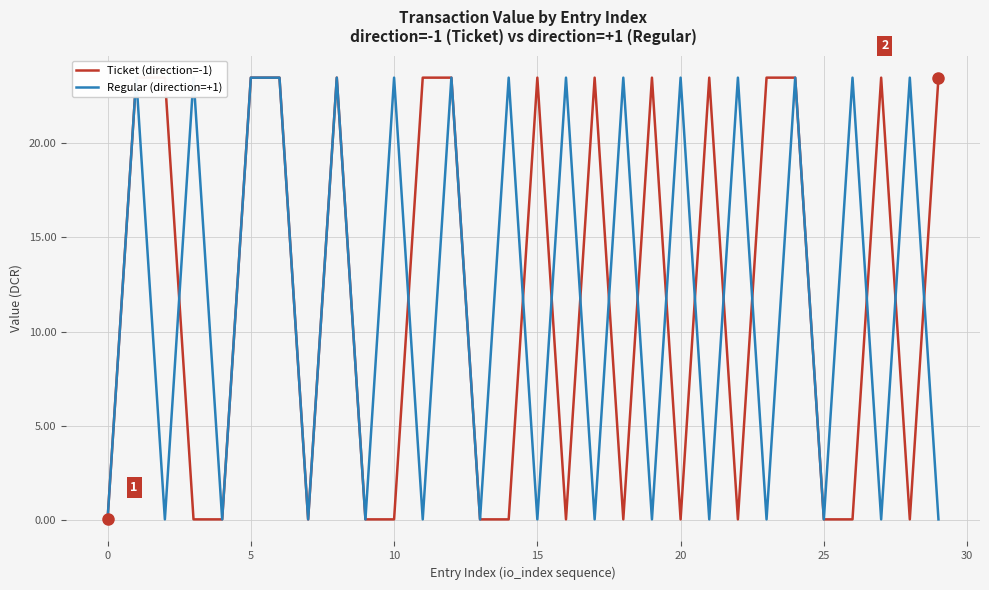

How many intersections are there between Ticket (direction=-1) and Regular (direction=+1)?

14